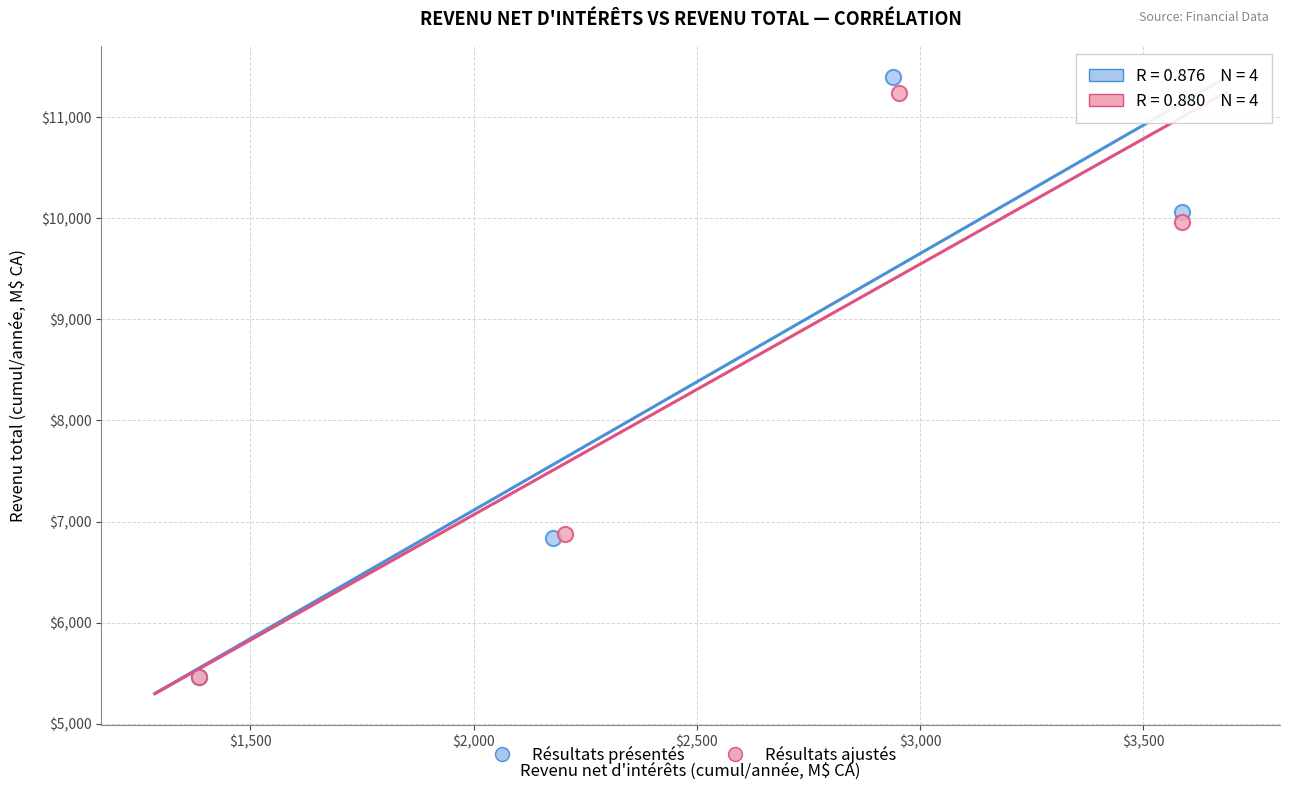

Which series has the largest Y range (max minus min)?

Résultats présentés